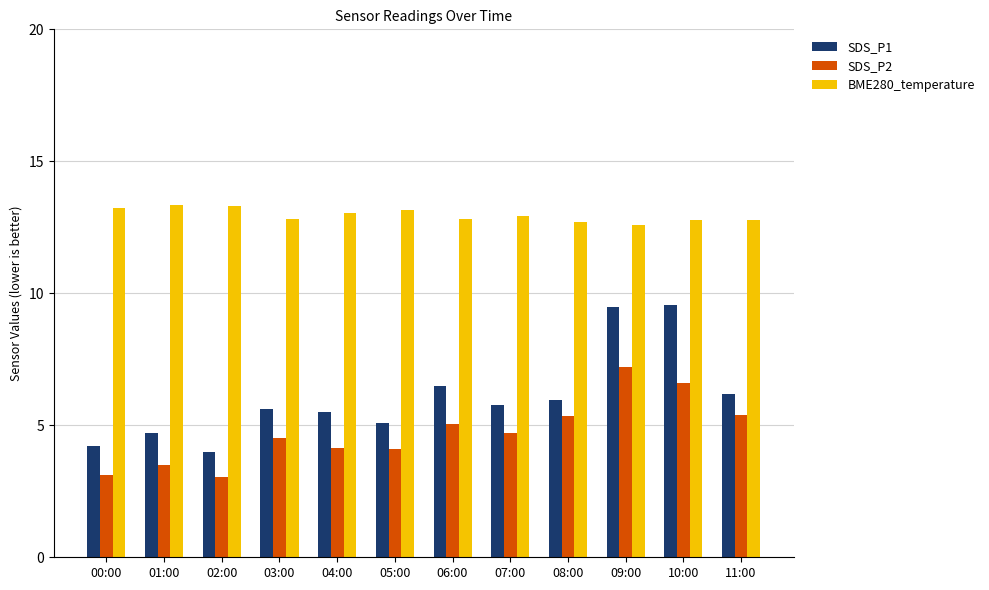

At which label does SDS_P1 reach its minimum?

02:00